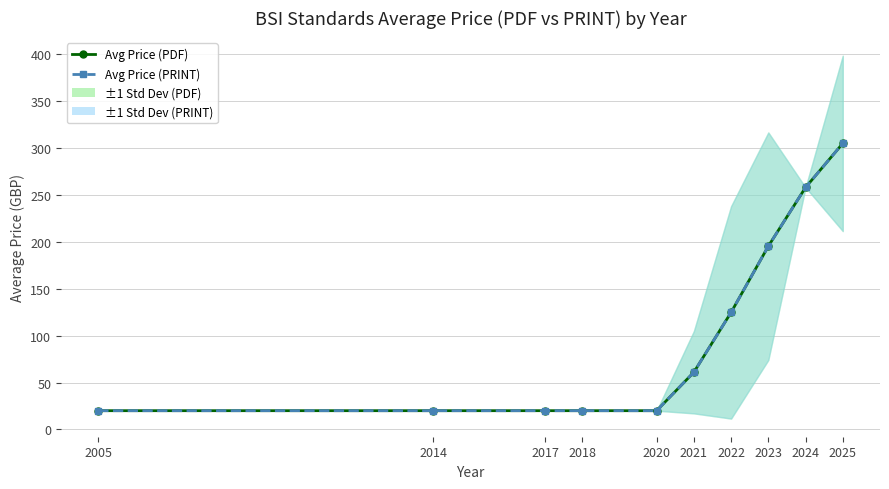

Is the value of Avg Price (PDF) at 2014 greater than the value of Avg Price (PRINT) at 2023?

No